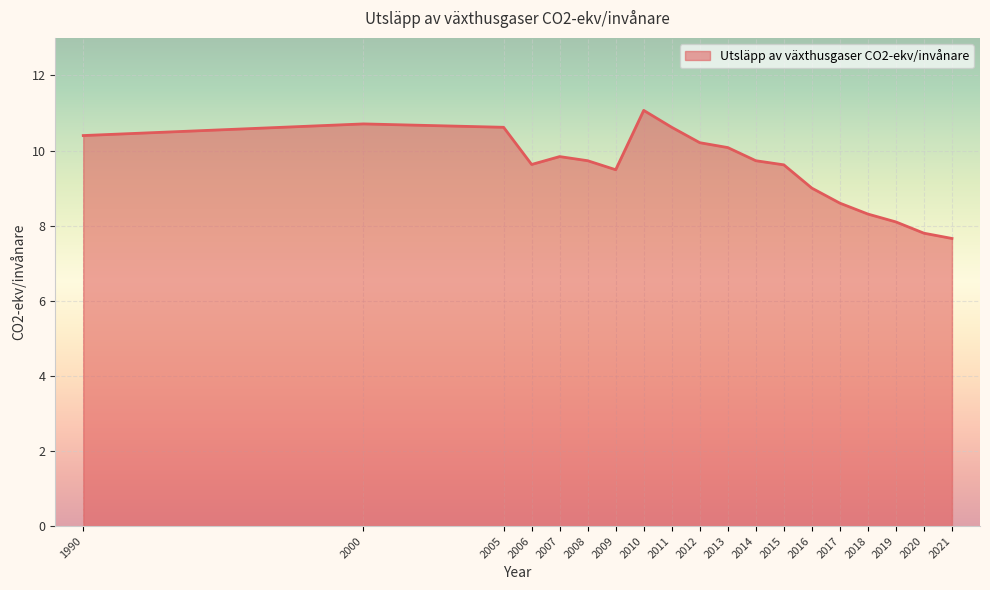

What is the sum of all values?

181.2